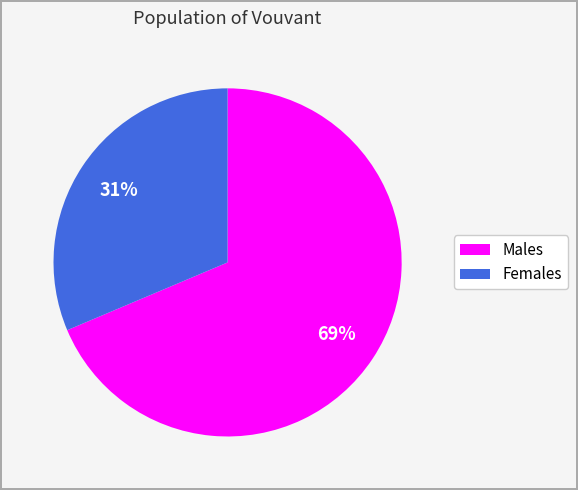

How many slices are in this pie chart?

2